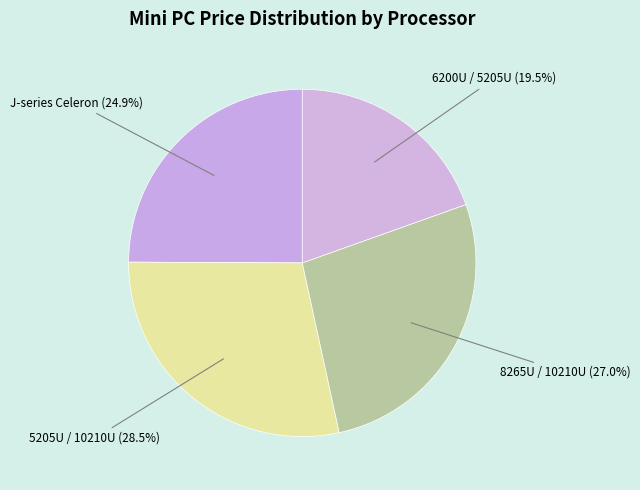

How many slices are in this pie chart?

4